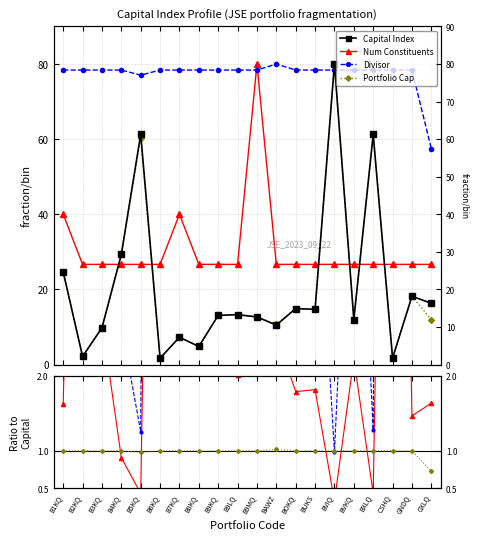

True or false: Num Constituents and Capital Index cross at least once.

True